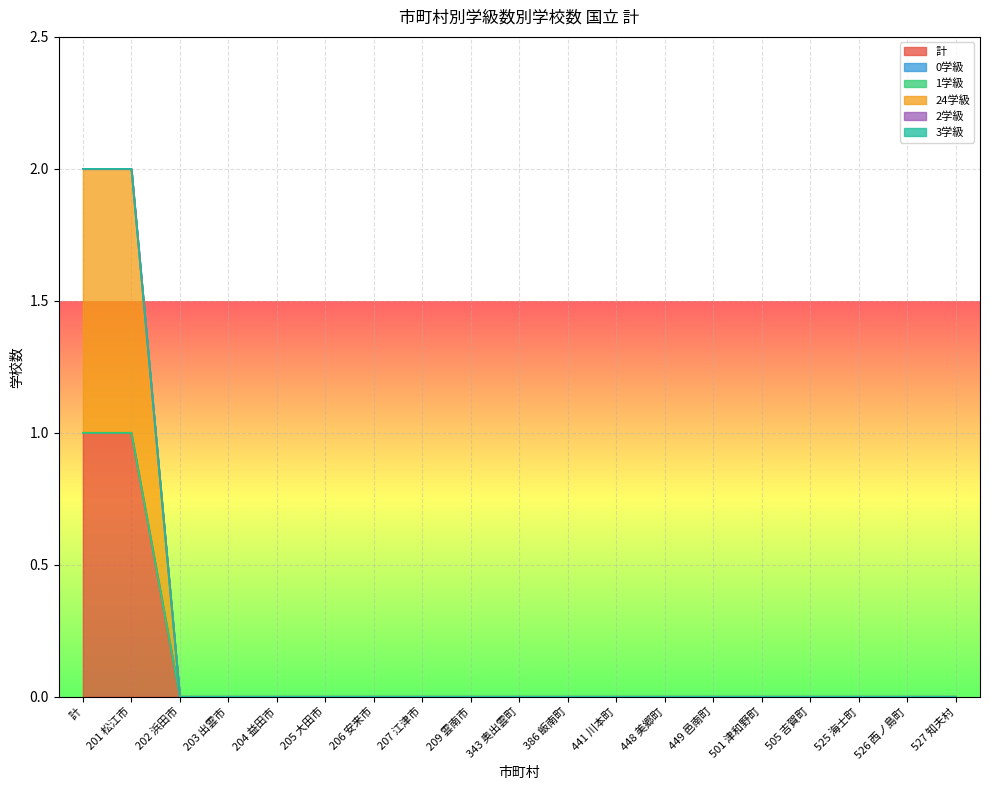

Is the value of 3学級 at 201 松江市 greater than the value of 1学級 at 209 雲南市?

No